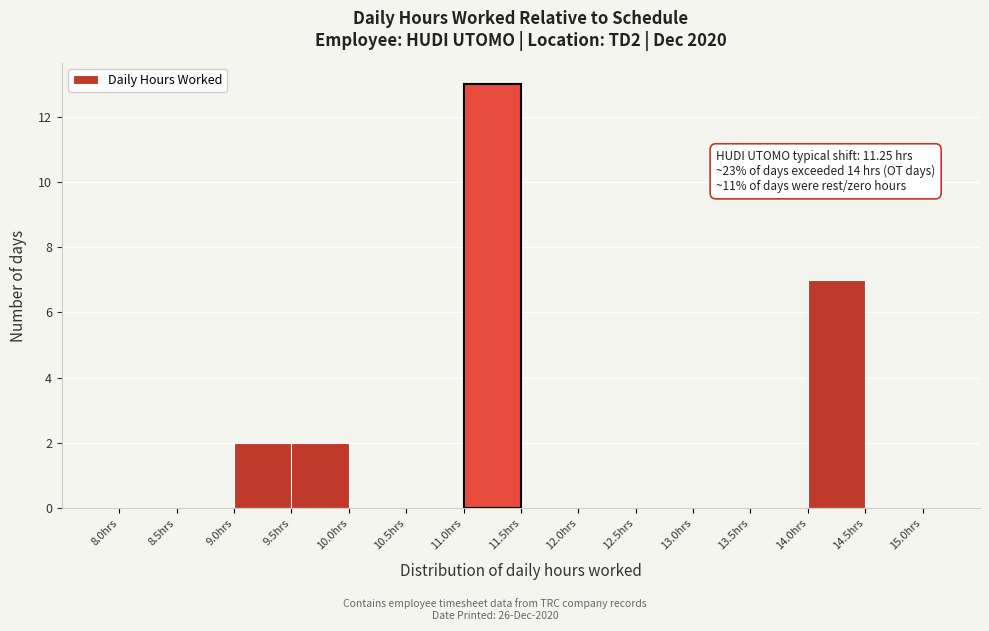

Over which range of the x-axis is the bar tallest?

11.0 to 11.5